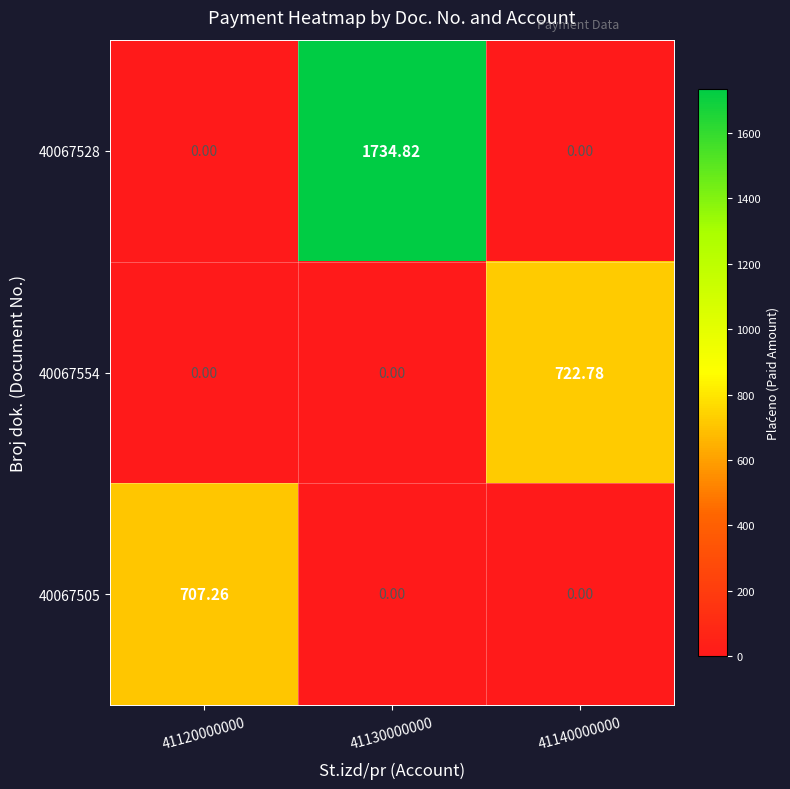

Which series changed the most between 41120000000 and 41130000000?

40067528